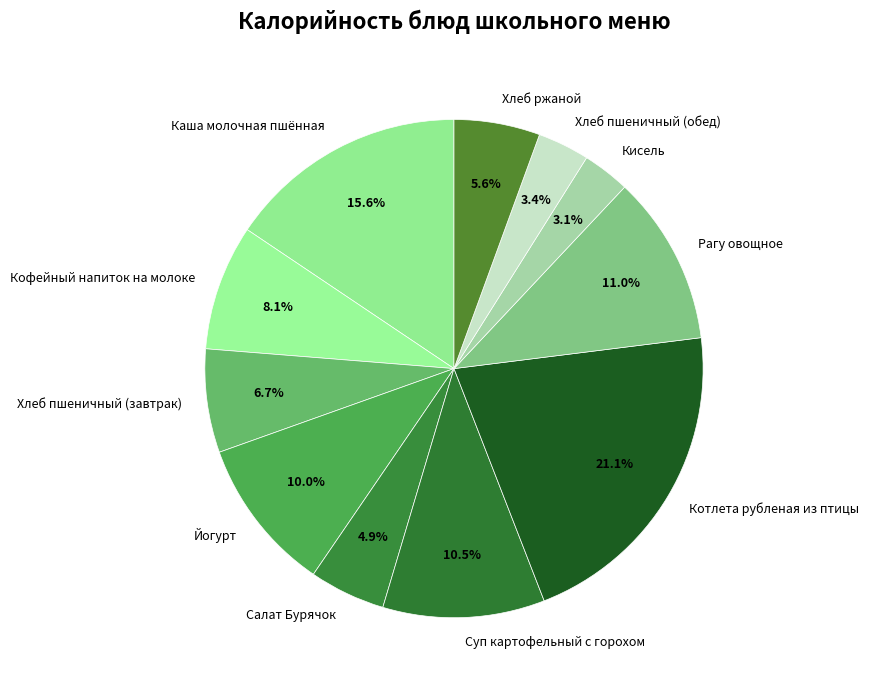

What is the largest slice in the pie chart?

Котлета рубленая из птицы